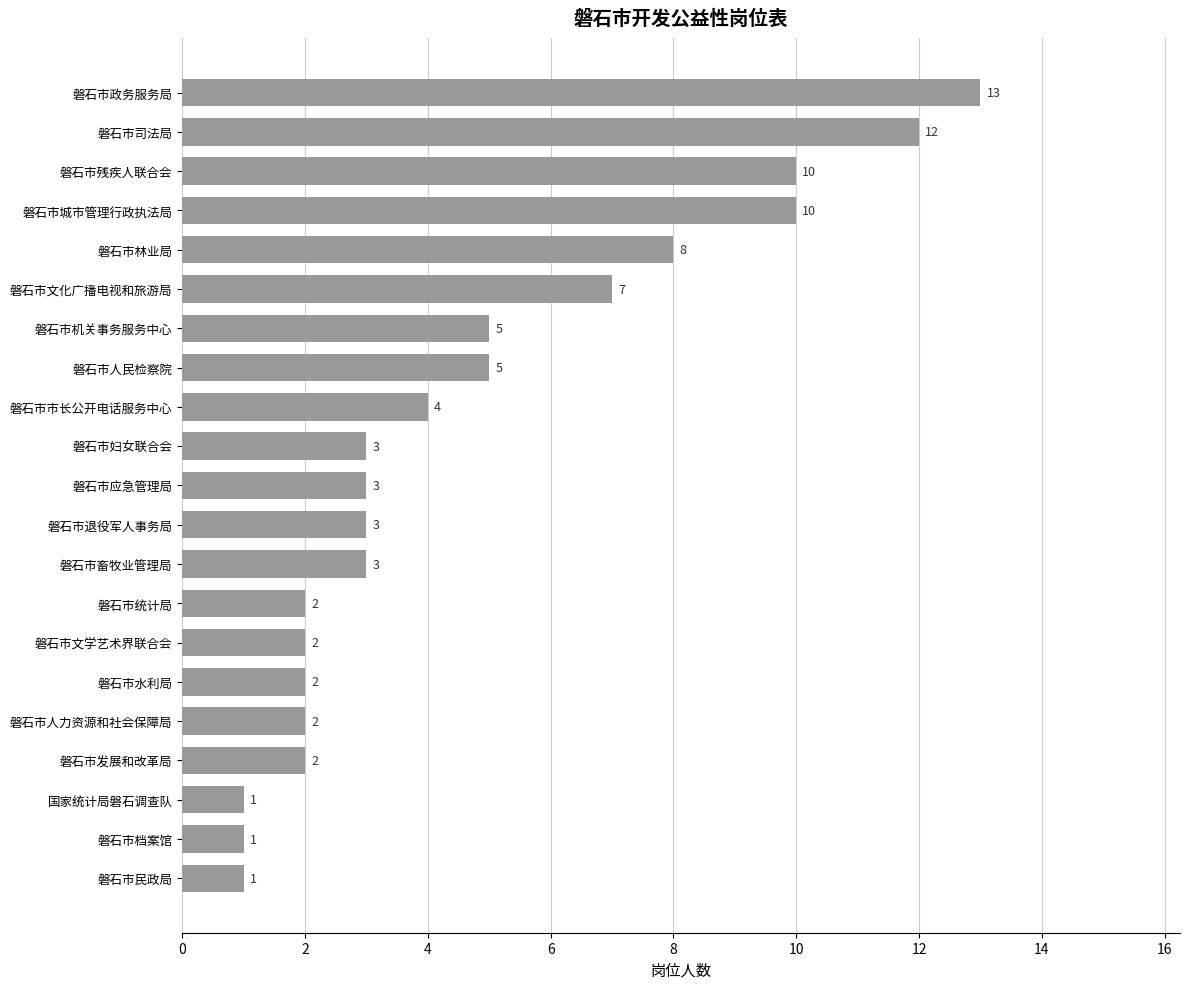

What is the difference between the second highest and second lowest values?

11